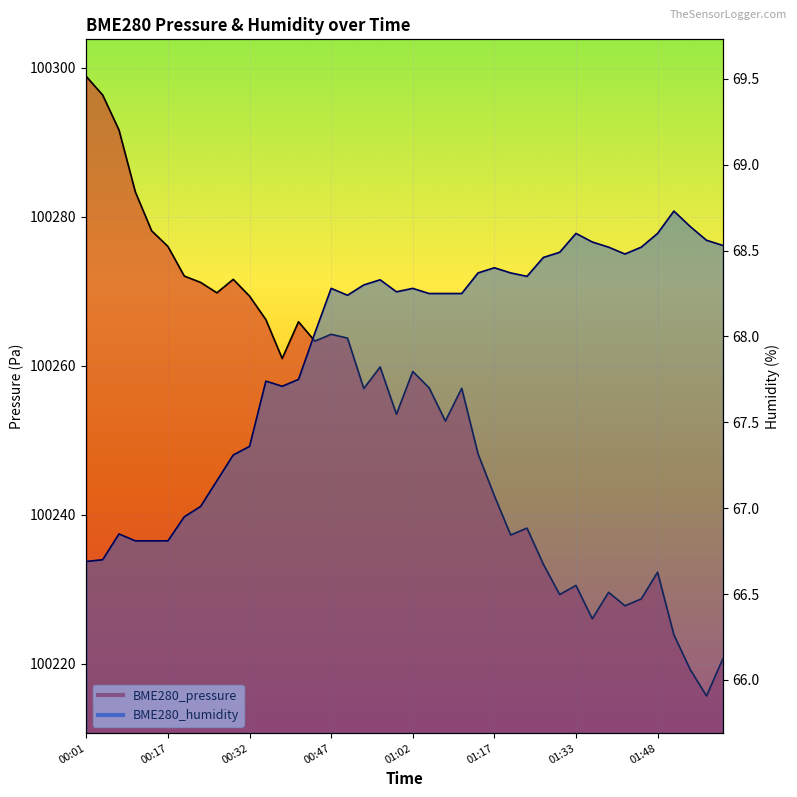

What is the difference between the maximum and minimum values in the BME280_pressure series?

83.2